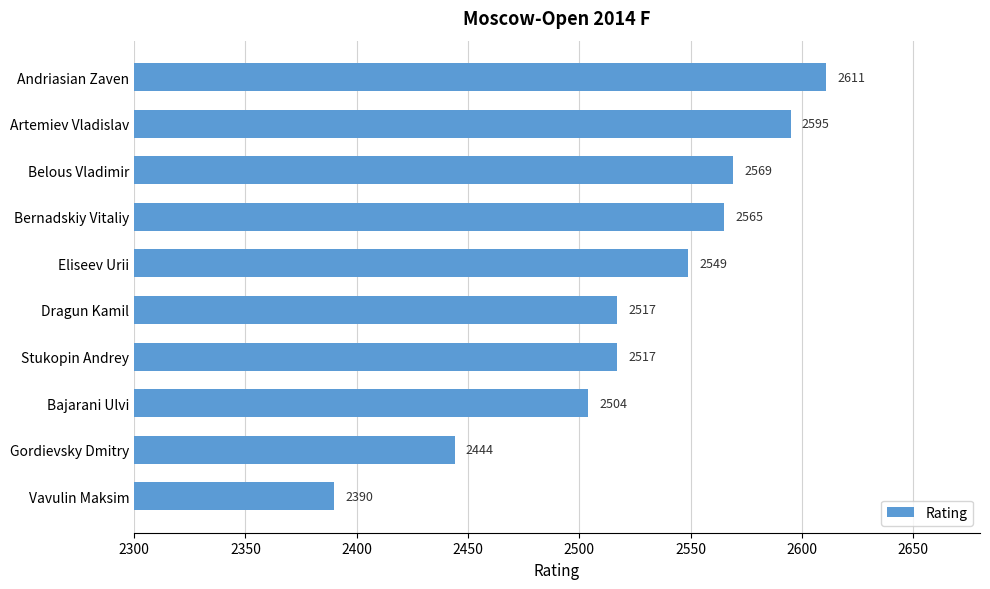

Is it true that the value at Vavulin Maksim is 3188?

False